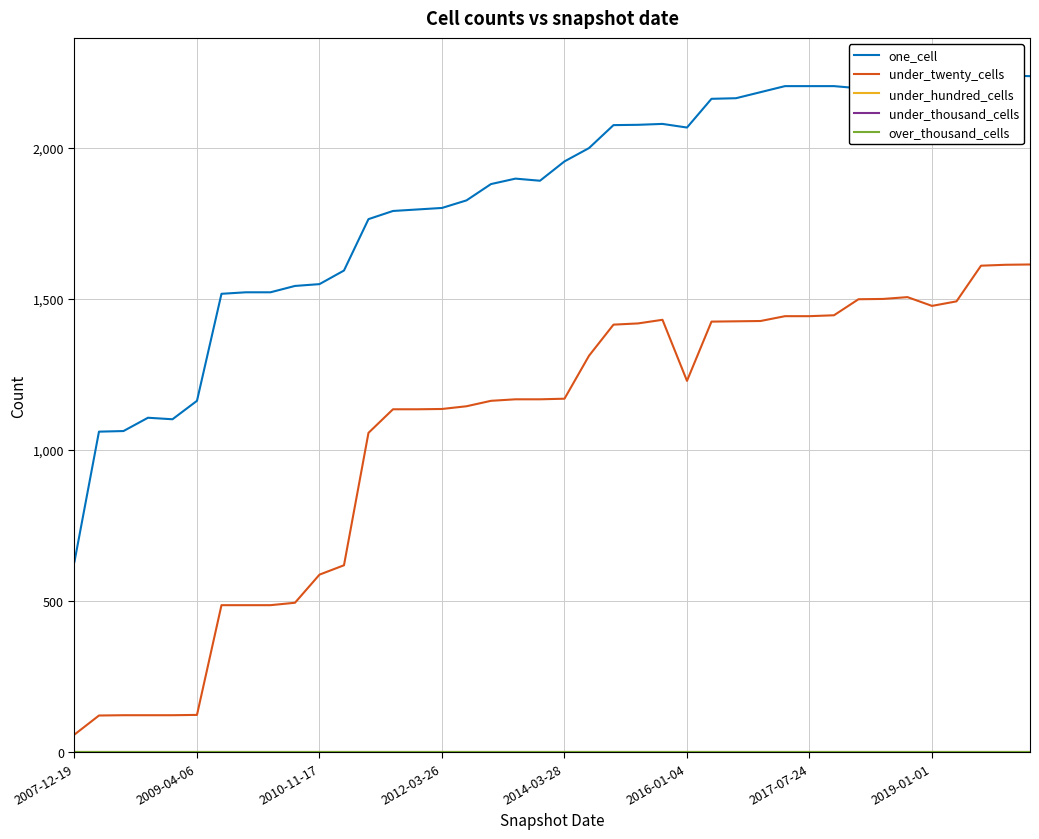

Reading left to right, transcribe all the data shown in this chart.

one_cell: 631	1061	1063	1107	1102	1163	1517	1522	1522	1543	1549	1594	1764	1791	1796	1801	1826	1880	1898	1891	1955	1999	2075	2076	2079	2067	2162	2164	2184	2204	2204	2204	2197	2214	2206	2189	2184	2251	2239	2237
under_twenty_cells: 59	122	123	123	123	124	487	487	487	495	588	619	1057	1135	1135	1136	1145	1163	1168	1168	1170	1312	1415	1419	1431	1229	1425	1426	1427	1443	1443	1446	1499	1500	1506	1477	1492	1610	1613	1614
under_hundred_cells: 0	0	0	0	0	0	0	0	0	0	0	0	0	0	0	0	0	0	0	0	0	0	0	0	0	0	0	0	0	0	0	0	0	0	0	0	0	0	0	0
under_thousand_cells: 0	0	0	0	0	0	0	0	0	0	0	0	0	0	0	0	0	0	0	0	0	0	0	0	0	0	0	0	0	0	0	0	0	0	0	0	0	0	0	0
over_thousand_cells: 0	0	0	0	0	0	0	0	0	0	0	0	0	0	0	0	0	0	0	0	0	0	0	0	0	0	0	0	0	0	0	0	0	0	0	0	0	0	0	0